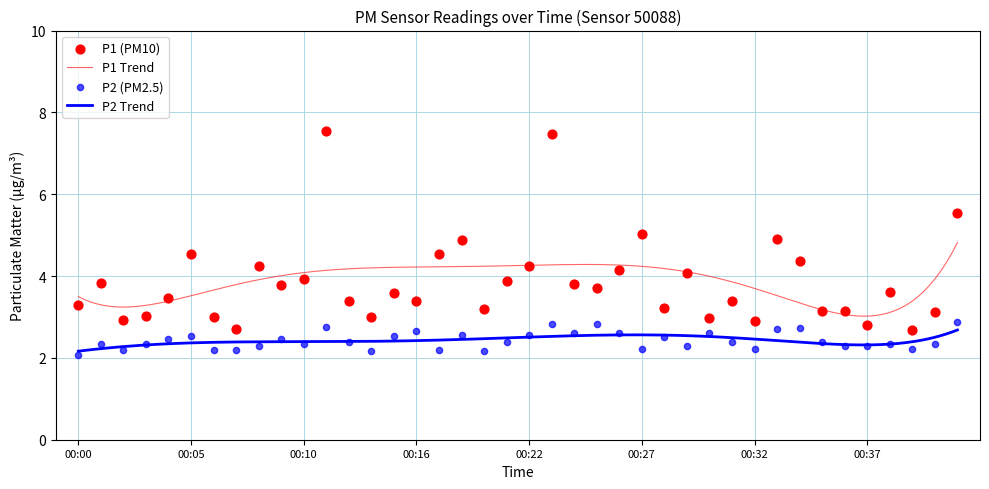

What is the total value across all series at 00:12?

5.8